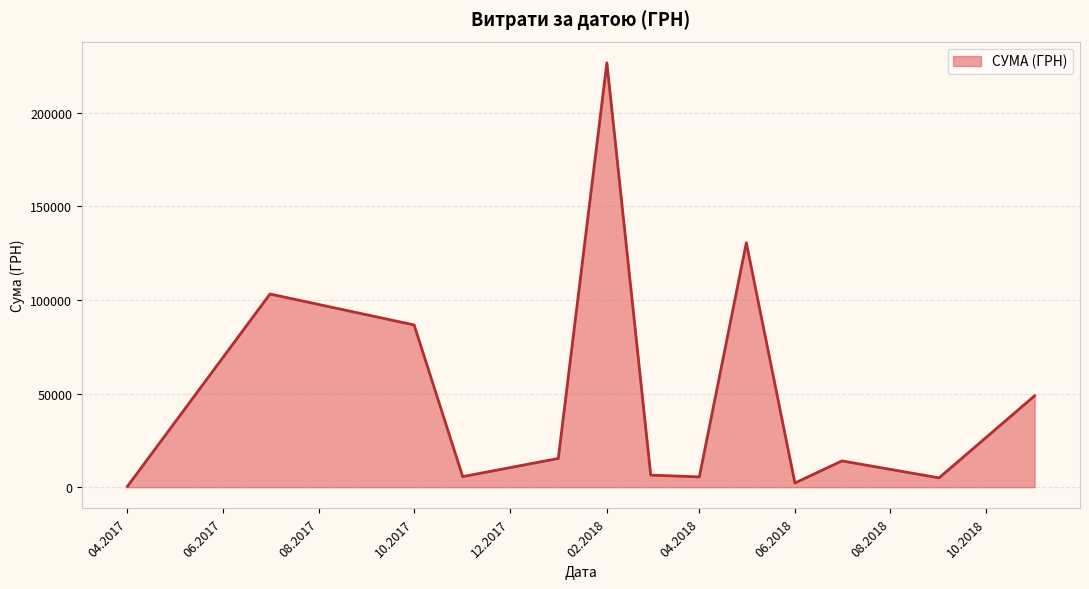

What is the greatest value displayed?

226685.1